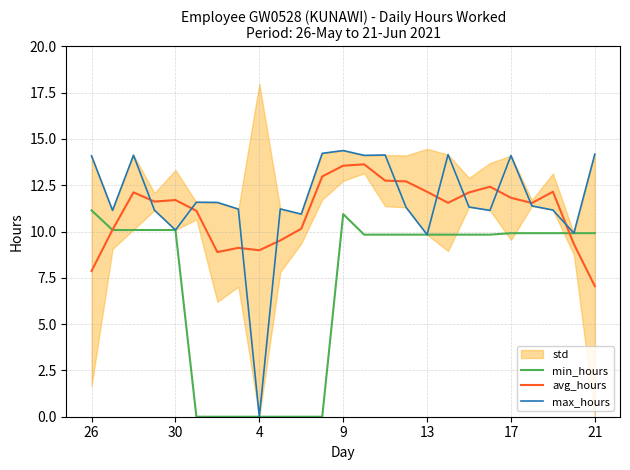

At which label does avg_hours reach its minimum?

21